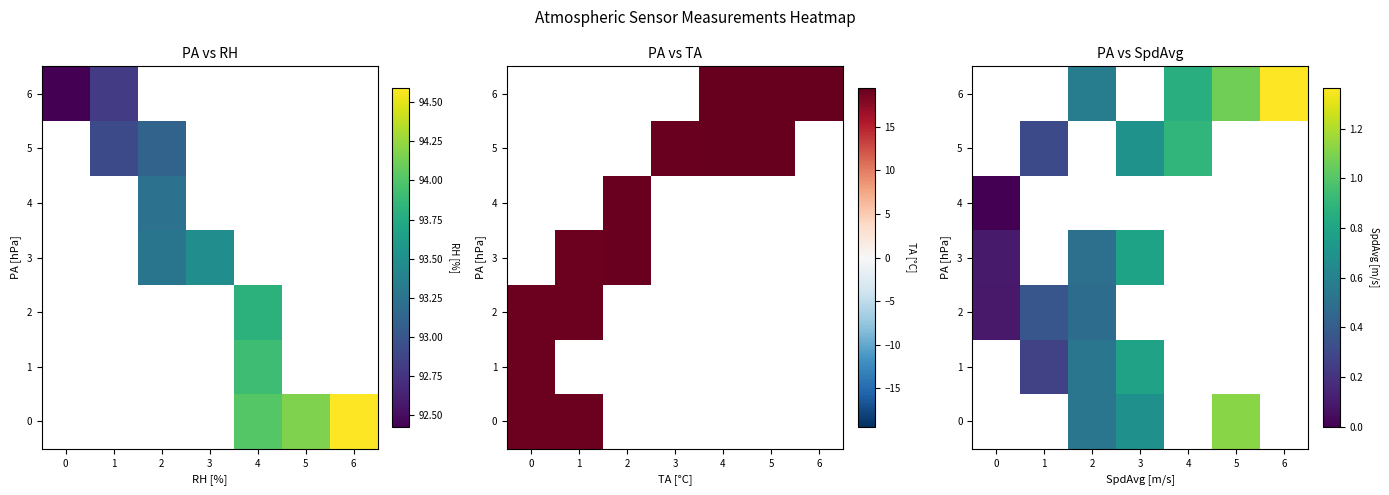

Between 4 and 5, which series saw the biggest shift?

6